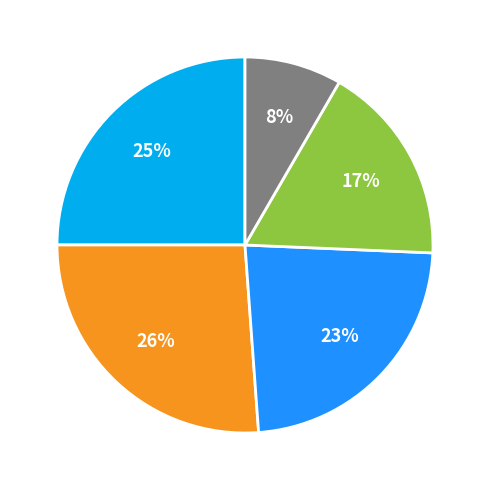

To the nearest percent, what is the average slice percentage?

20%